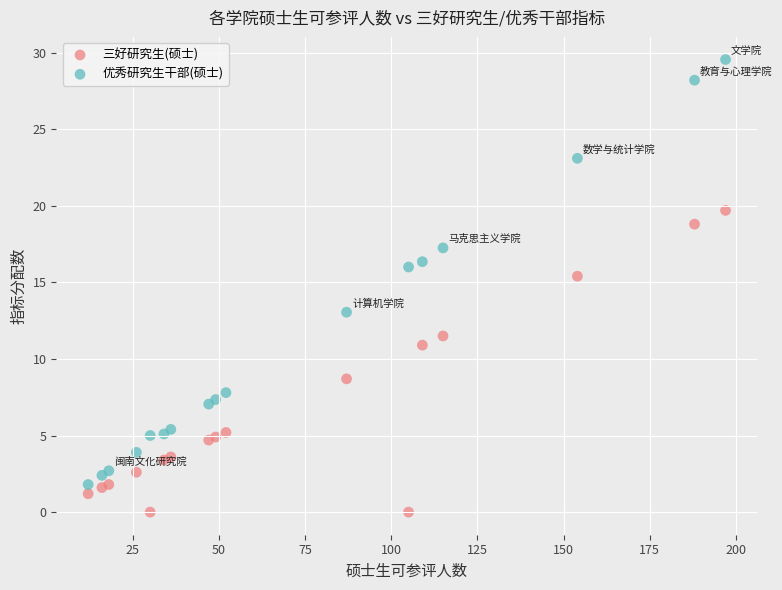

What are all the series names shown in the legend?

三好研究生(硕士), 优秀研究生干部(硕士)